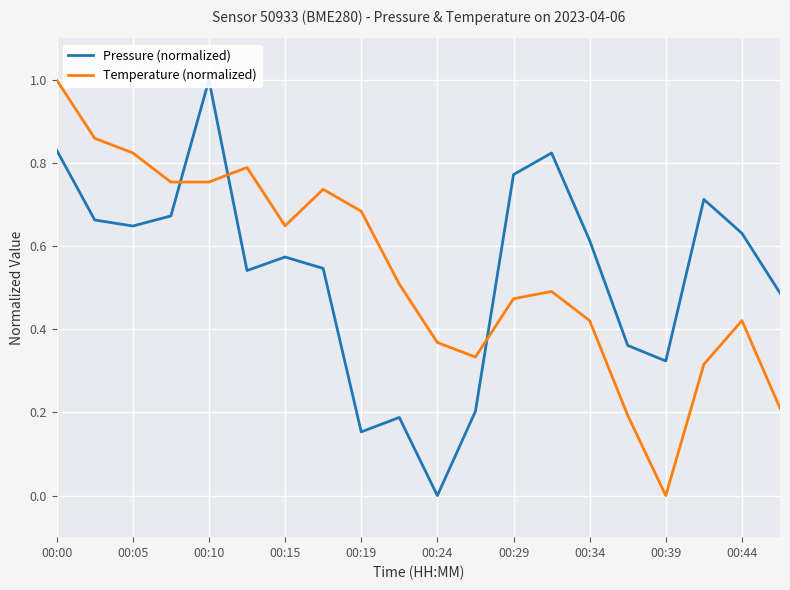

What is the difference between the maximum and minimum values in the Temperature (normalized) series?

1.0